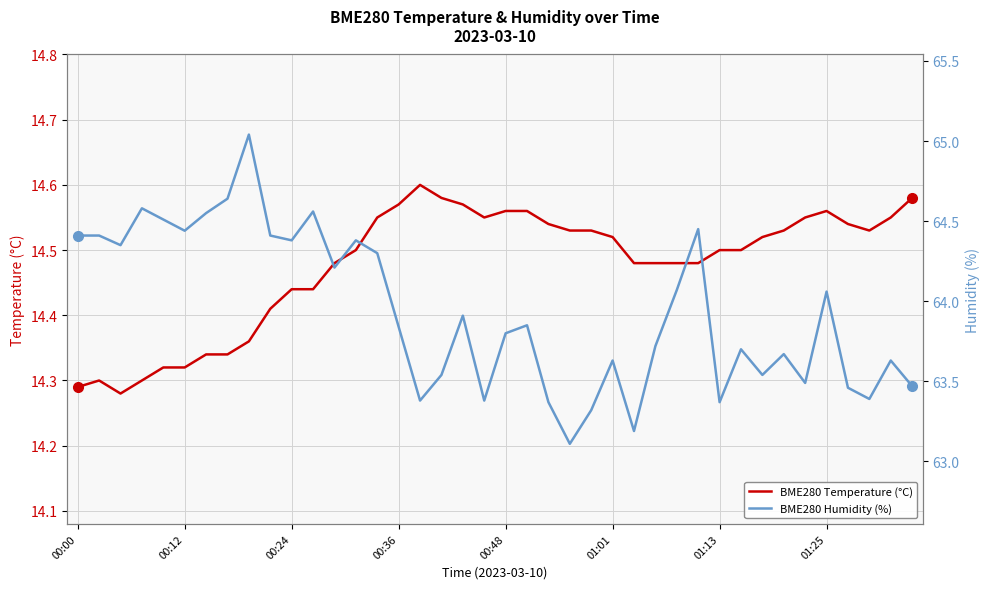

Which has a higher value, 18 or 8?

18